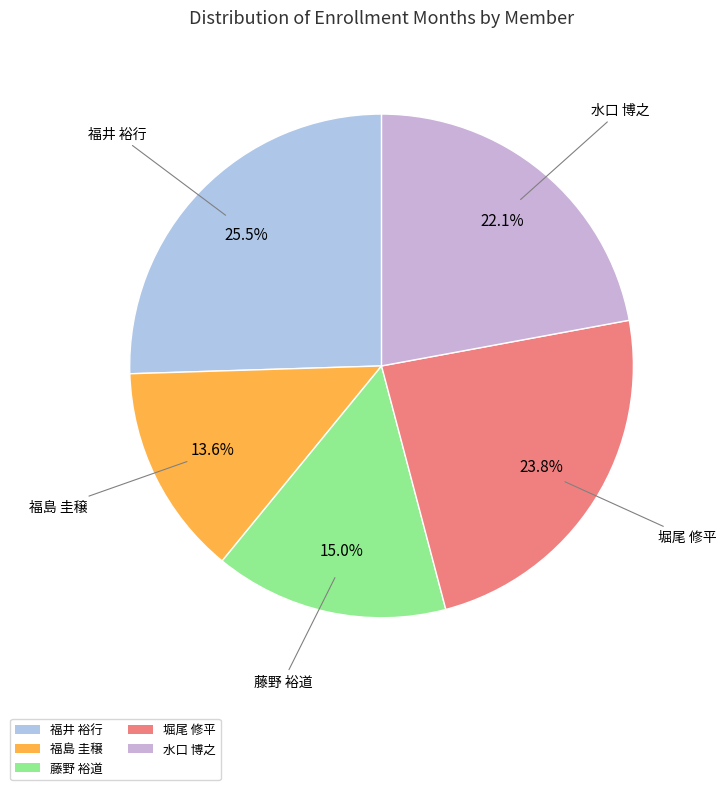

Is 水口 博之 the majority of the pie?

No